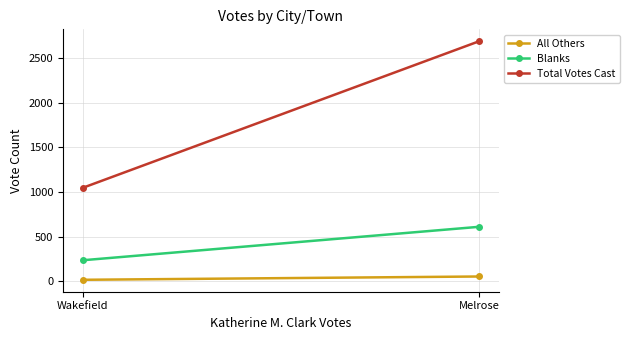

What is the average value of the Total Votes Cast series?

1868